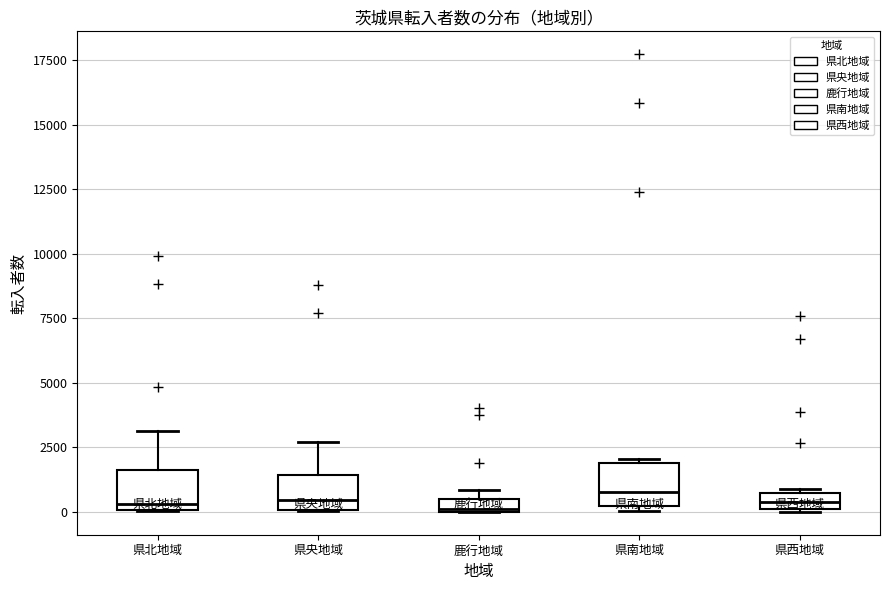

Where is the lower edge of the box for 県西地域 on the y-axis? The values are not printed on the chart, so give them approximately, as read against the axis.

0